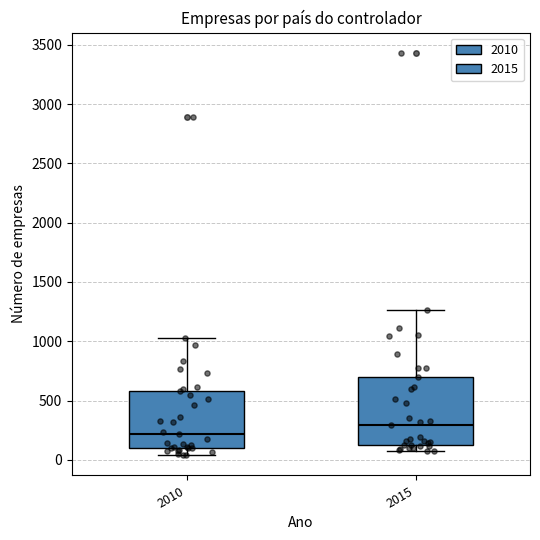

Reading left to right, transcribe this box plot: for each box, give where its median line is, the range the box spans, and where its two whiskers end, as read against the y-axis. The values are not printed on the chart, so give them approximately, as read against the axis.

2010: median 200, box 100 to 600, whiskers 50 to 1050
2015: median 300, box 100 to 700, whiskers 50 to 1250